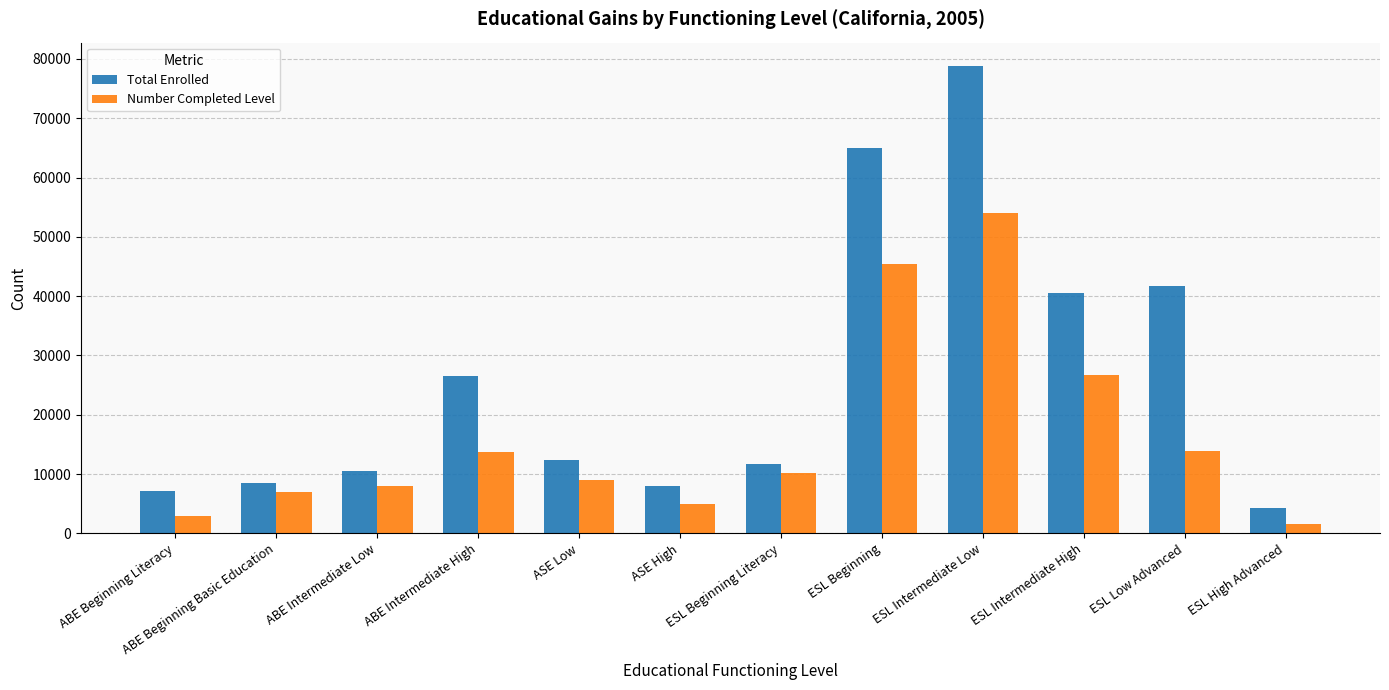

At which label does Number Completed Level first exceed 10226?

ABE Intermediate High